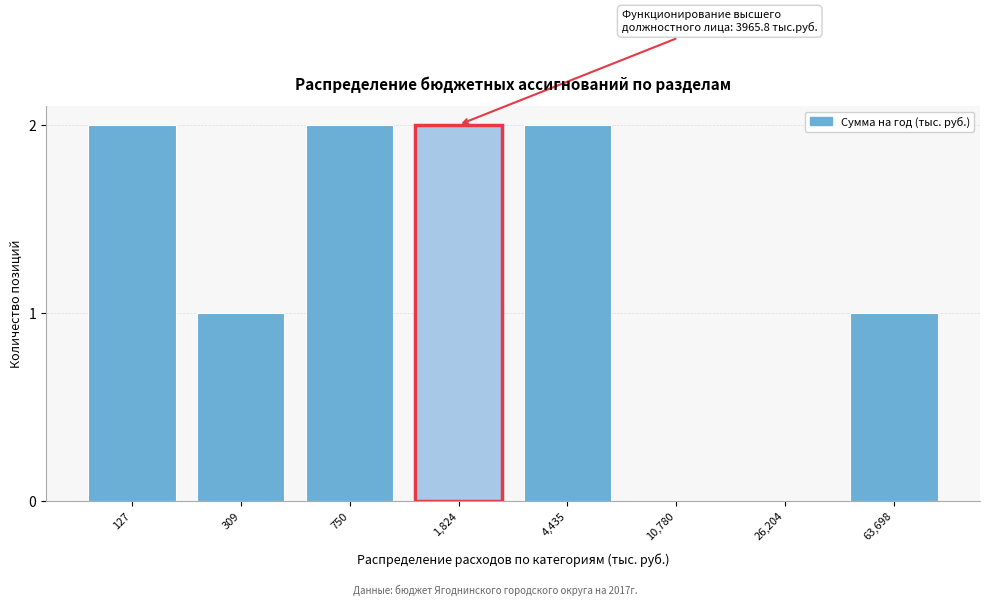

Reading left to right, transcribe all the data shown in this chart.

127=2	309=1	750=2	1,824=2	4,435=2	10,780=0	26,204=0	63,698=1